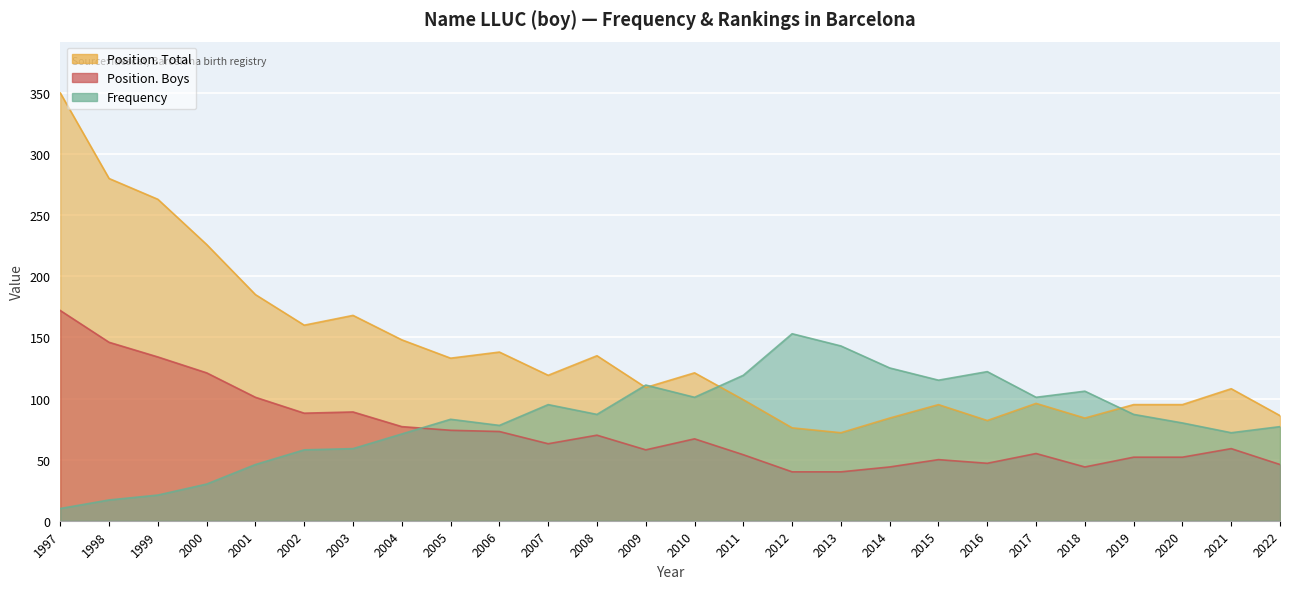

Does the chart display data point markers on the line(s)?

No